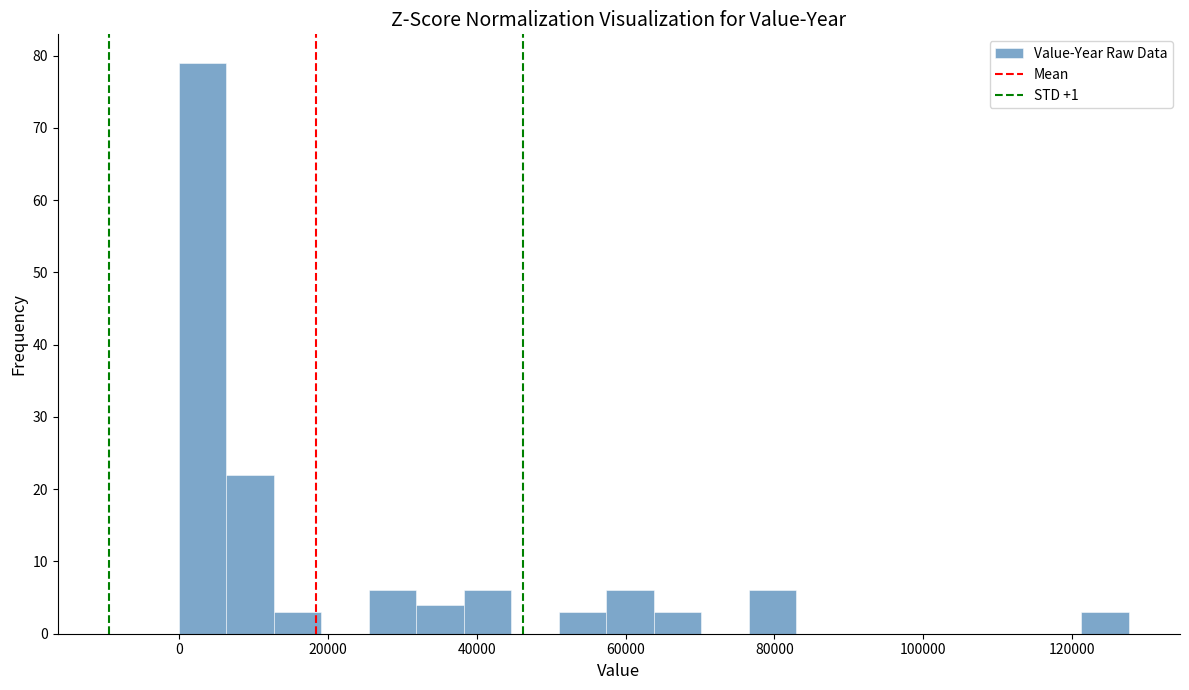

Read against the x-axis, roughly where is the centre of the tallest bar?

4000